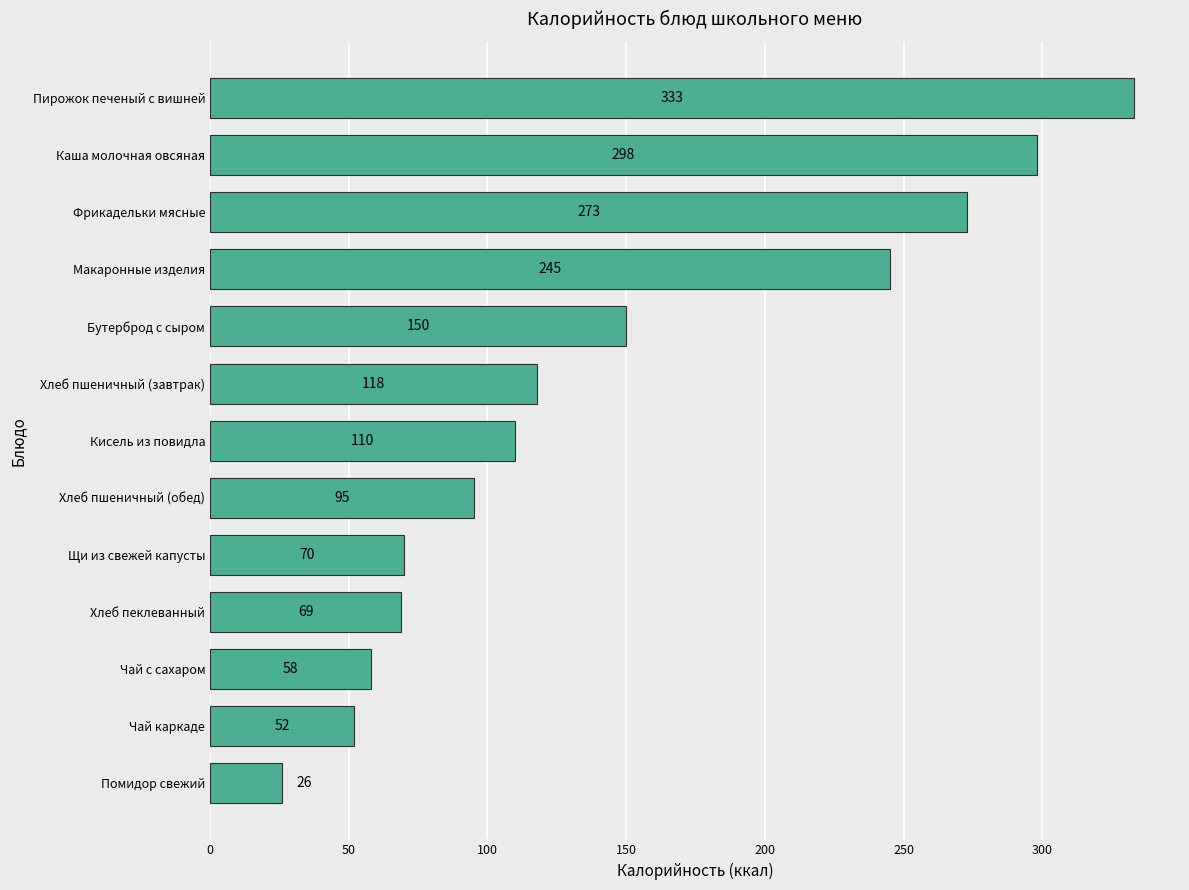

True or false: the data shows 70 at Щи из свежей капусты.

True